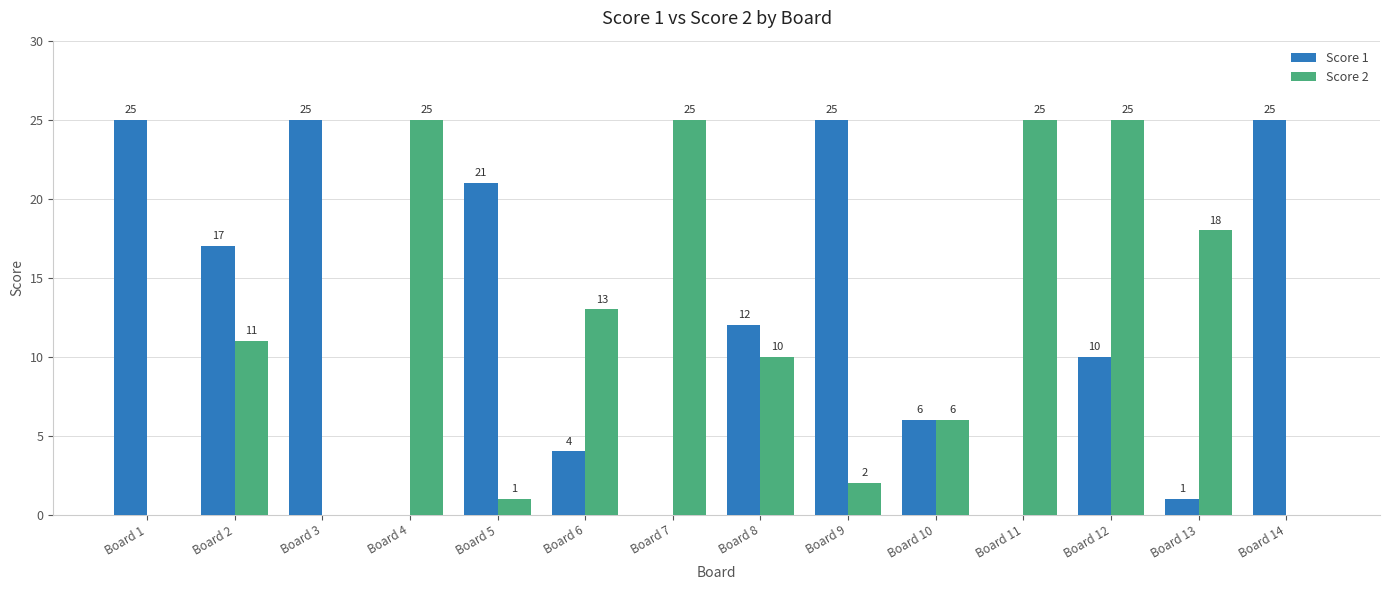

Reading right to left, transcribe all the data shown in this chart.

Score 1: Board 14=25	Board 13=1	Board 12=10	Board 11=0	Board 10=6	Board 9=25	Board 8=12	Board 7=0	Board 6=4	Board 5=21	Board 4=0	Board 3=25	Board 2=17	Board 1=25
Score 2: Board 14=0	Board 13=18	Board 12=25	Board 11=25	Board 10=6	Board 9=2	Board 8=10	Board 7=25	Board 6=13	Board 5=1	Board 4=25	Board 3=0	Board 2=11	Board 1=0